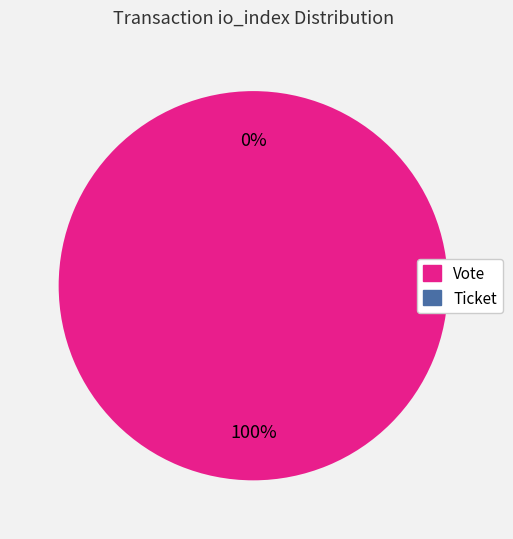

Between Ticket and Vote, which is larger?

Vote